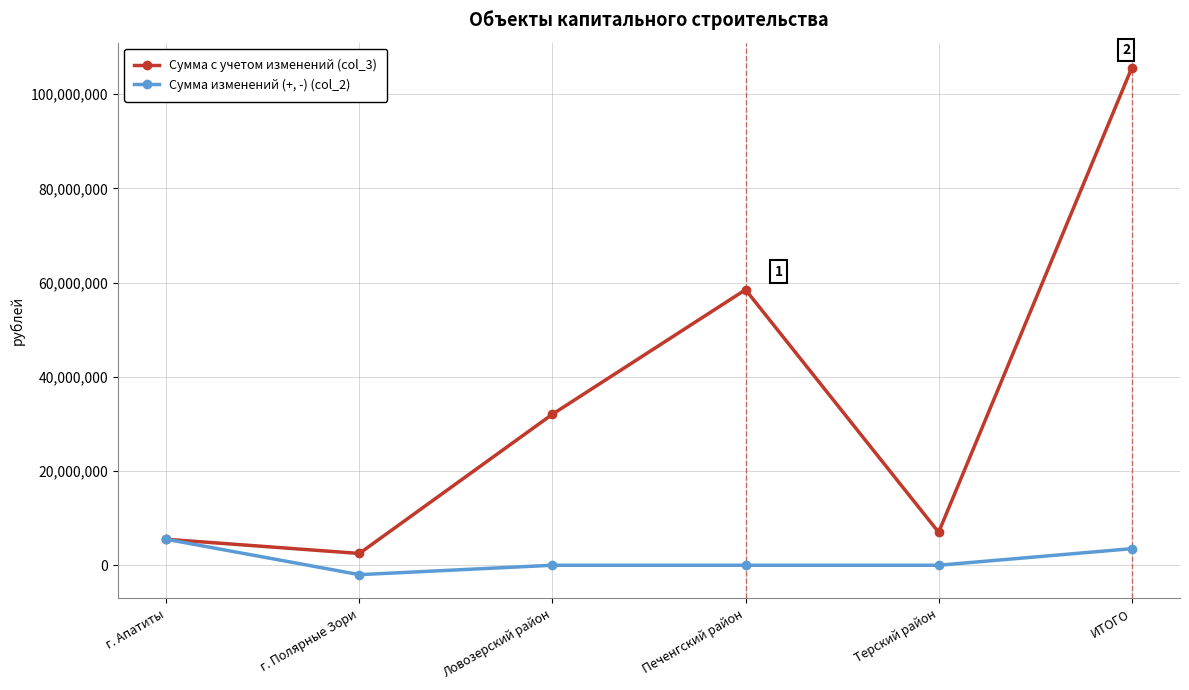

Reading left to right, transcribe all the data shown in this chart.

Сумма с учетом изменений (col_3): 5515920	2500000	32062700	58500000	7000000	105578620
Сумма изменений (+, -) (col_2): 5515920	-2000000	0	0	0	3515920